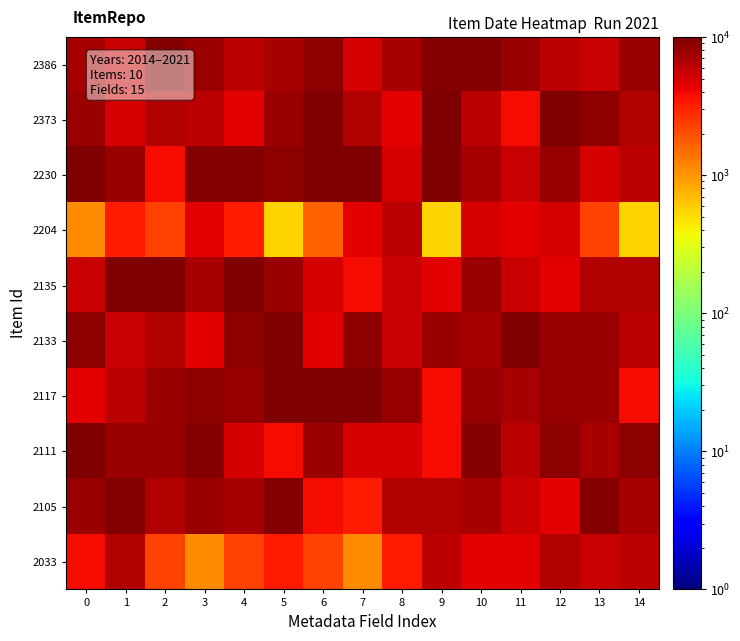

What is the smallest value displayed?

555.6